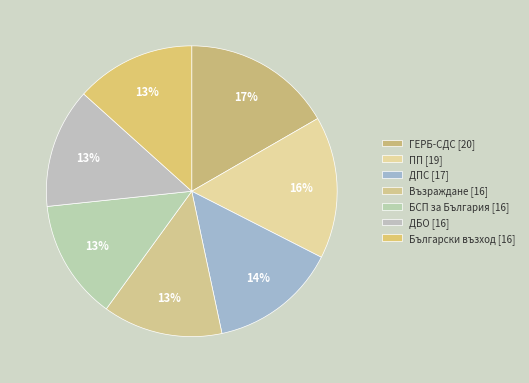

To the nearest percent, what portion does БСП за България represent?

13%